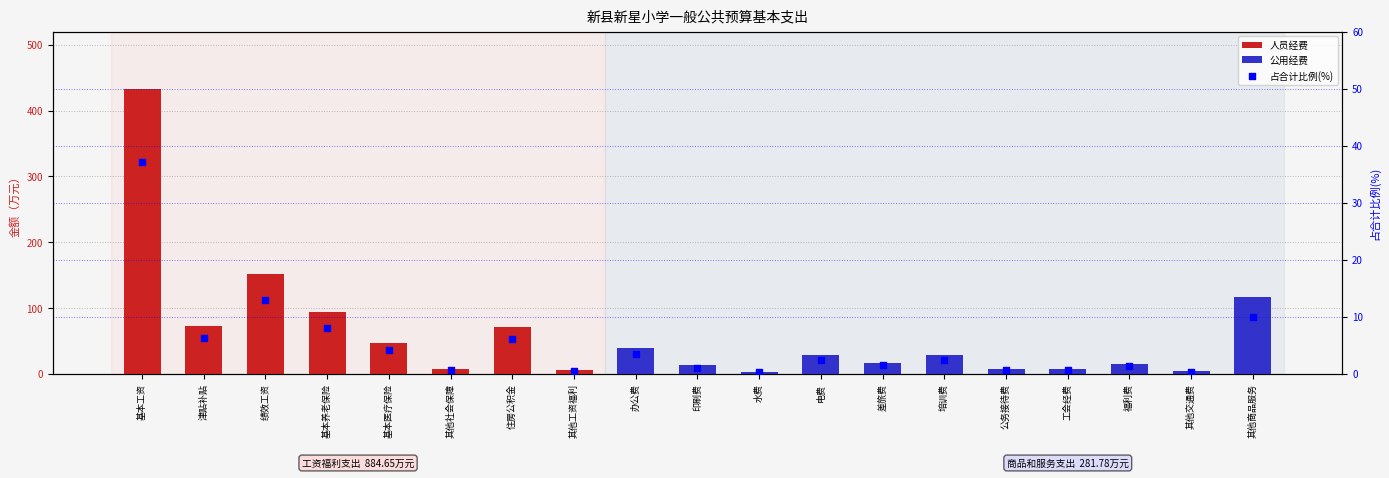

At how many categories does at least one series exceed 111?

3